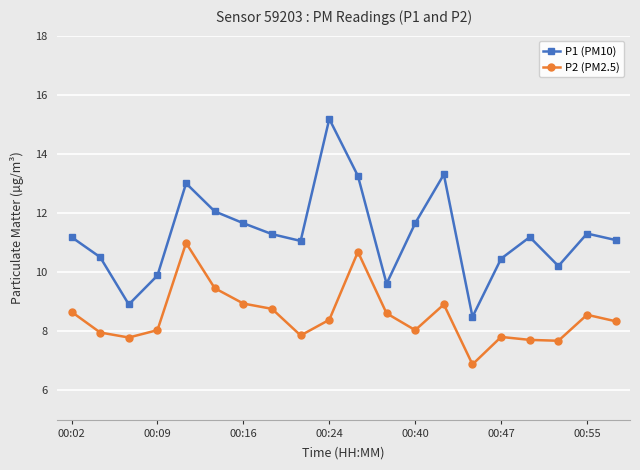

Which series has the largest total across all categories?

P1 (PM10)